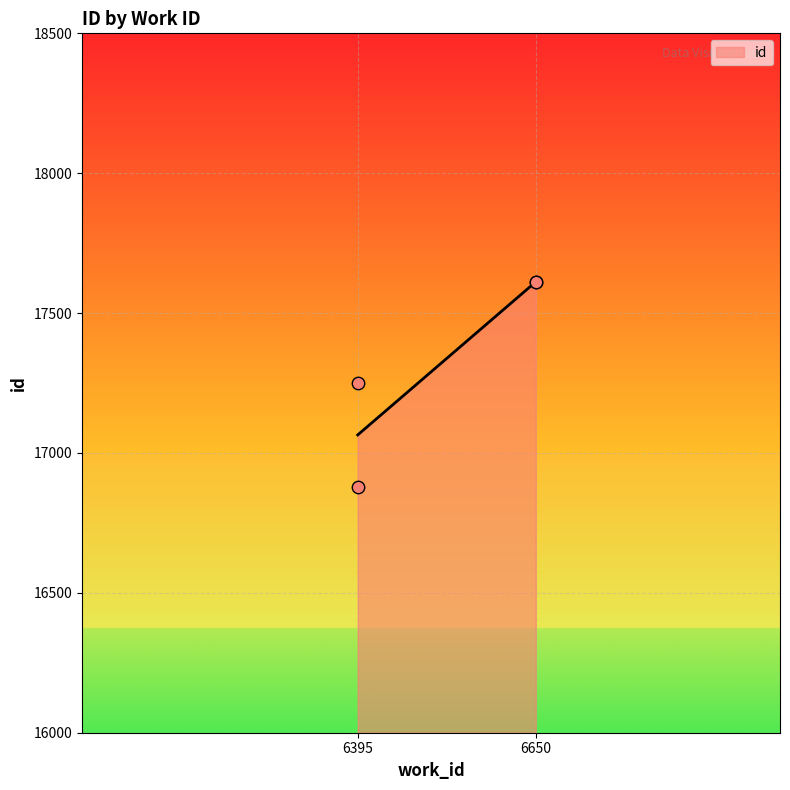

Approximately how many times larger is the value at 6395 compared to 6650?

1.0